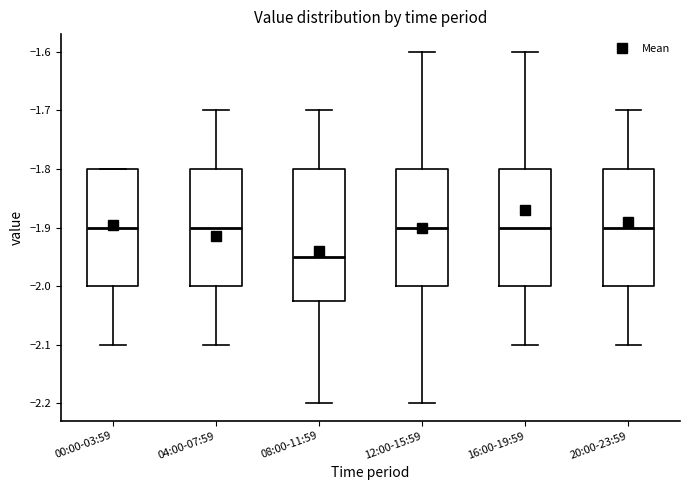

Which box is the tallest, from its lower edge to its upper edge?

08:00-11:59